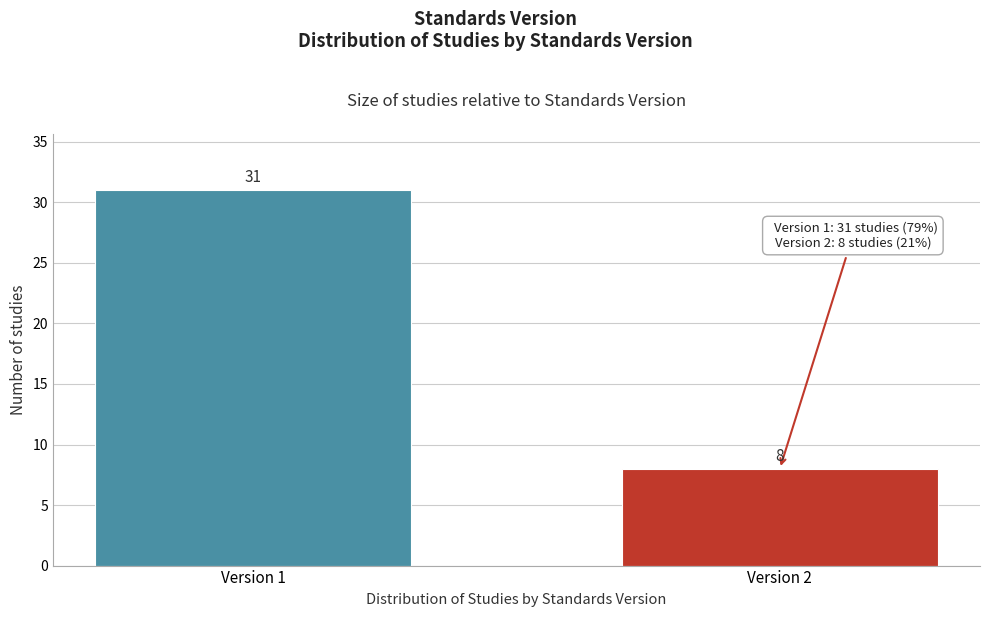

Reading left to right, list all the values displayed in this chart.

Version 1=31	Version 2=8